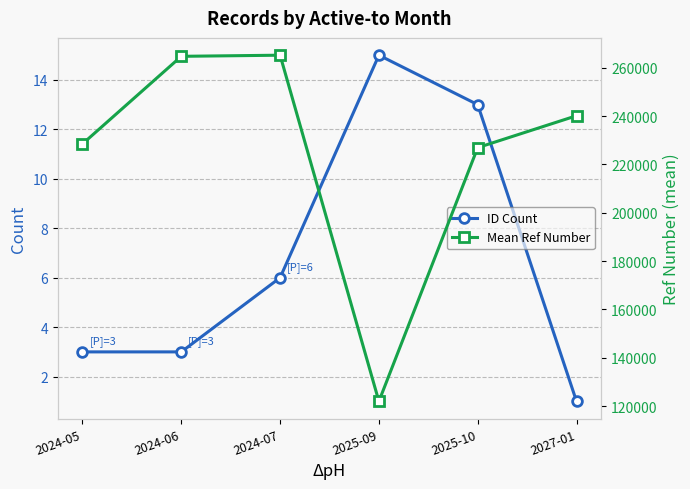

True or false: ID Count and Mean Ref Number cross at least once.

False